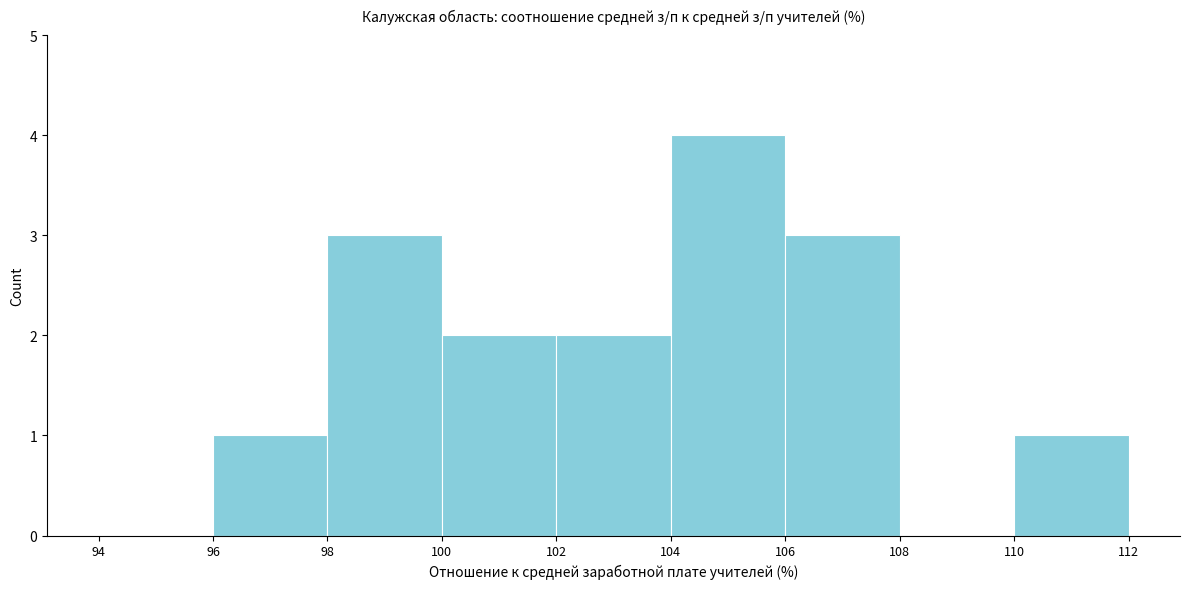

Reading left to right, list every bar in this chart as the range it spans on the x-axis followed by its height. The values are not printed on the chart, so give them approximately, as read against the axis.

94 to 96: 0
96 to 98: 1
98 to 100: 3
100 to 102: 2
102 to 104: 2
104 to 106: 4
106 to 108: 3
108 to 110: 0
110 to 112: 1